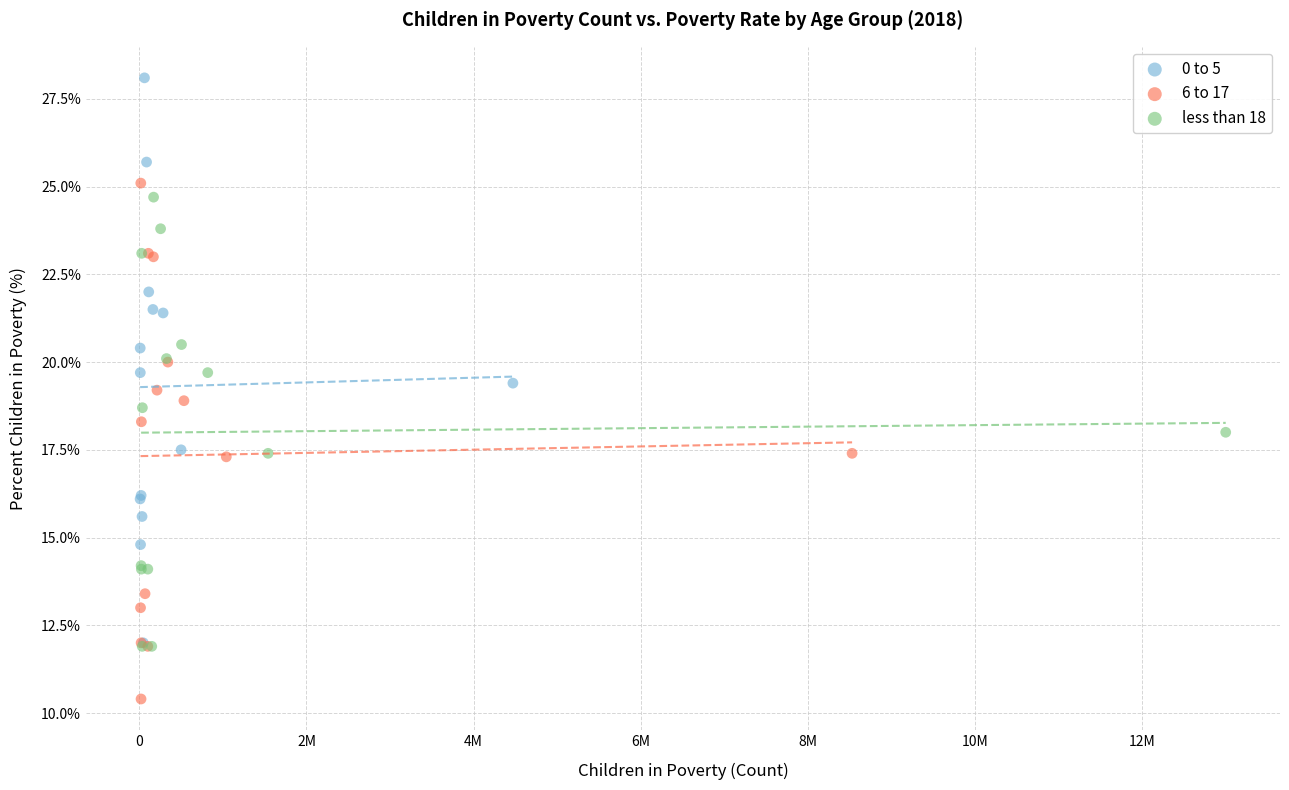

Which series reaches the minimum Y coordinate?

6 to 17